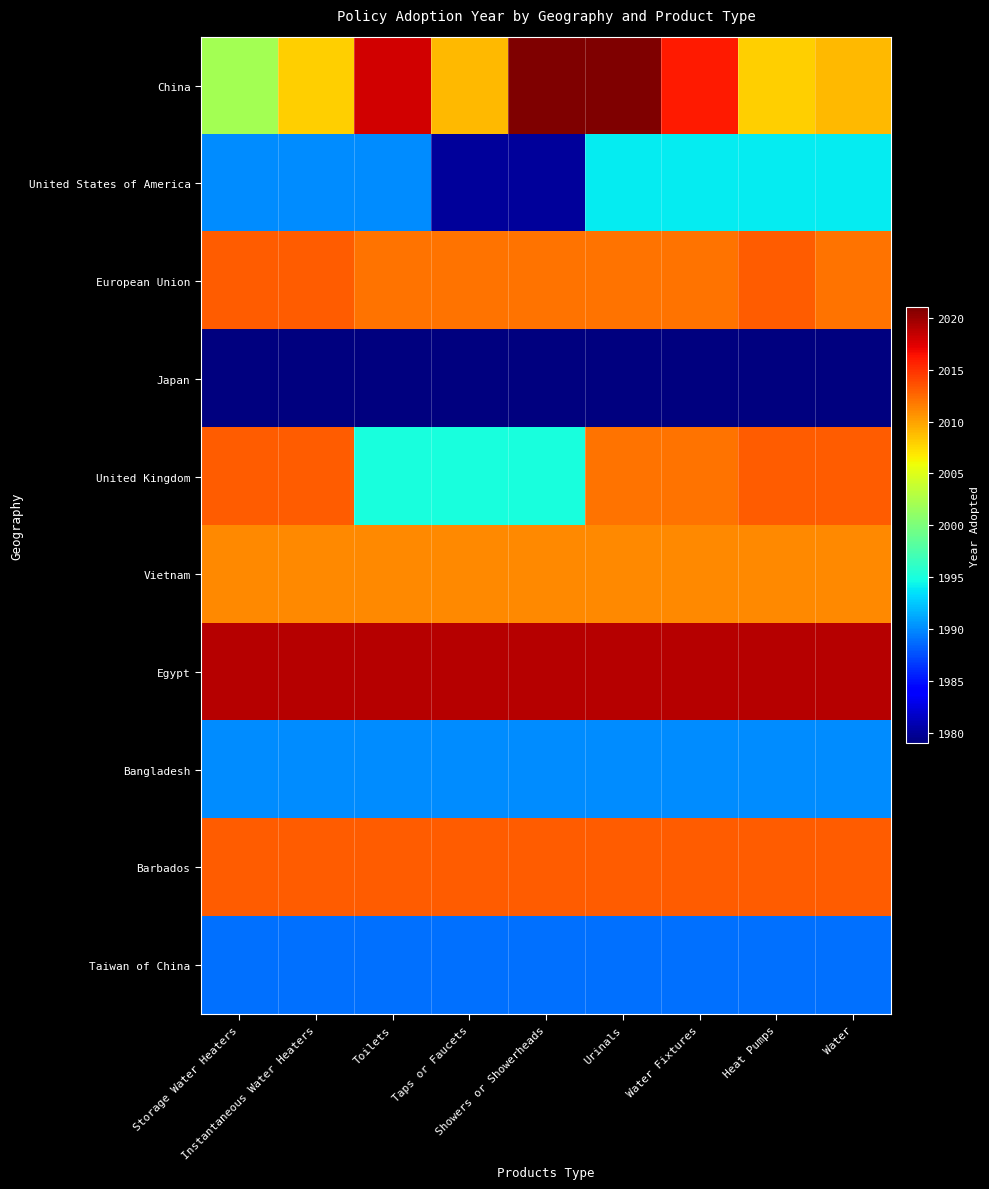

Reading left to right, what are all the values shown in this chart?

China: Storage Water Heaters=2002	Instantaneous Water Heaters=2008	Toilets=2018	Taps or Faucets=2009	Showers or Showerheads=2021	Urinals=2021	Water Fixtures=2016	Heat Pumps=2008	Water=2009
United States of America: Storage Water Heaters=1990	Instantaneous Water Heaters=1990	Toilets=1990	Taps or Faucets=1980	Showers or Showerheads=1980	Urinals=1994	Water Fixtures=1994	Heat Pumps=1994	Water=1994
European Union: Storage Water Heaters=2013	Instantaneous Water Heaters=2013	Toilets=2012	Taps or Faucets=2012	Showers or Showerheads=2012	Urinals=2012	Water Fixtures=2012	Heat Pumps=2013	Water=2012
Japan: Storage Water Heaters=1979	Instantaneous Water Heaters=1979	Toilets=1979	Taps or Faucets=1979	Showers or Showerheads=1979	Urinals=1979	Water Fixtures=1979	Heat Pumps=1979	Water=1979
United Kingdom: Storage Water Heaters=2013	Instantaneous Water Heaters=2013	Toilets=1995	Taps or Faucets=1995	Showers or Showerheads=1995	Urinals=2012	Water Fixtures=2012	Heat Pumps=2013	Water=2013
Vietnam: Storage Water Heaters=2011	Instantaneous Water Heaters=2011	Toilets=2011	Taps or Faucets=2011	Showers or Showerheads=2011	Urinals=2011	Water Fixtures=2011	Heat Pumps=2011	Water=2011
Egypt: Storage Water Heaters=2019	Instantaneous Water Heaters=2019	Toilets=2019	Taps or Faucets=2019	Showers or Showerheads=2019	Urinals=2019	Water Fixtures=2019	Heat Pumps=2019	Water=2019
Bangladesh: Storage Water Heaters=1990	Instantaneous Water Heaters=1990	Toilets=1990	Taps or Faucets=1990	Showers or Showerheads=1990	Urinals=1990	Water Fixtures=1990	Heat Pumps=1990	Water=1990
Barbados: Storage Water Heaters=2013	Instantaneous Water Heaters=2013	Toilets=2013	Taps or Faucets=2013	Showers or Showerheads=2013	Urinals=2013	Water Fixtures=2013	Heat Pumps=2013	Water=2013
Taiwan of China: Storage Water Heaters=1989	Instantaneous Water Heaters=1989	Toilets=1989	Taps or Faucets=1989	Showers or Showerheads=1989	Urinals=1989	Water Fixtures=1989	Heat Pumps=1989	Water=1989